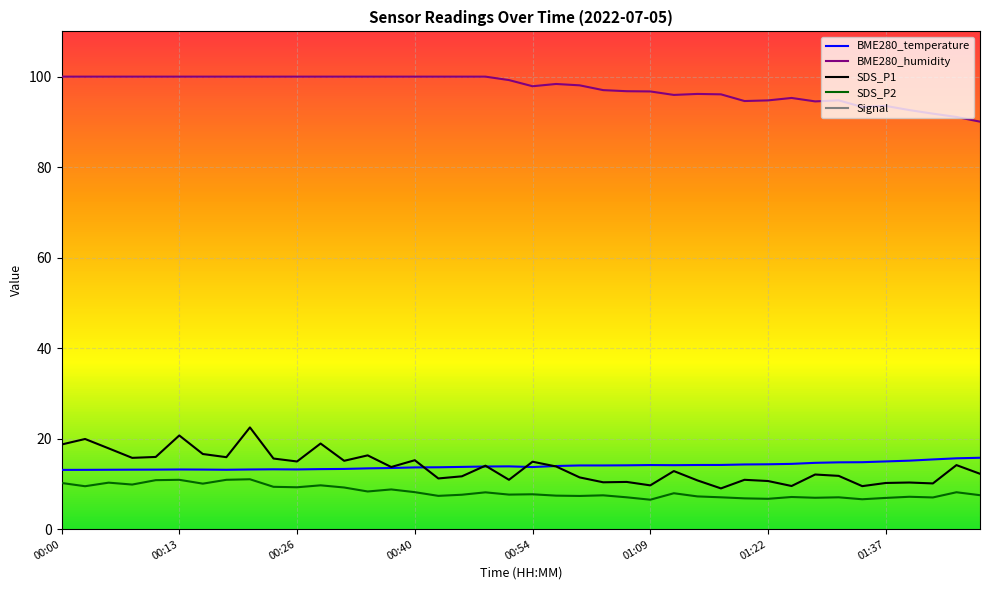

What is the minimum value for SDS_P1?

9.0